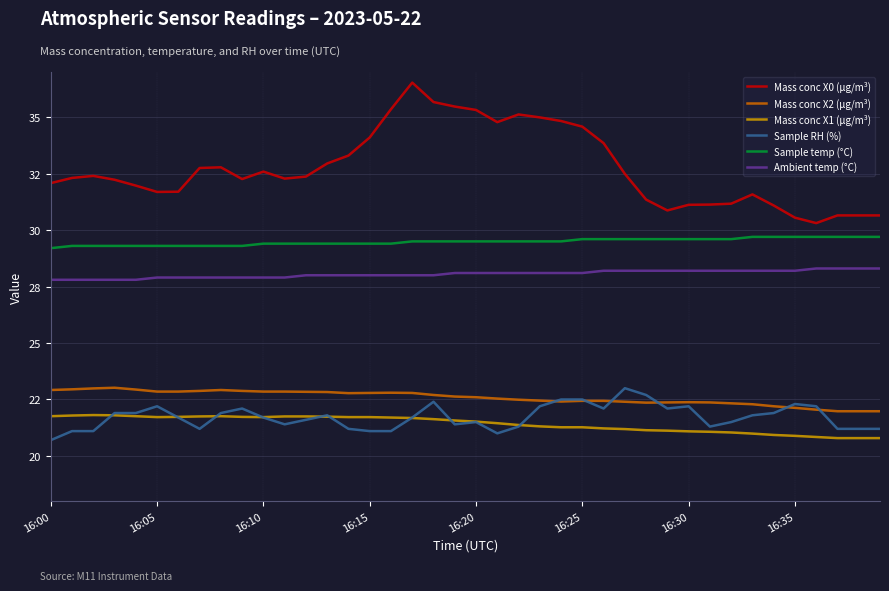

How many interior local valleys does the Mass conc X1 (μg/m³) series have?

2